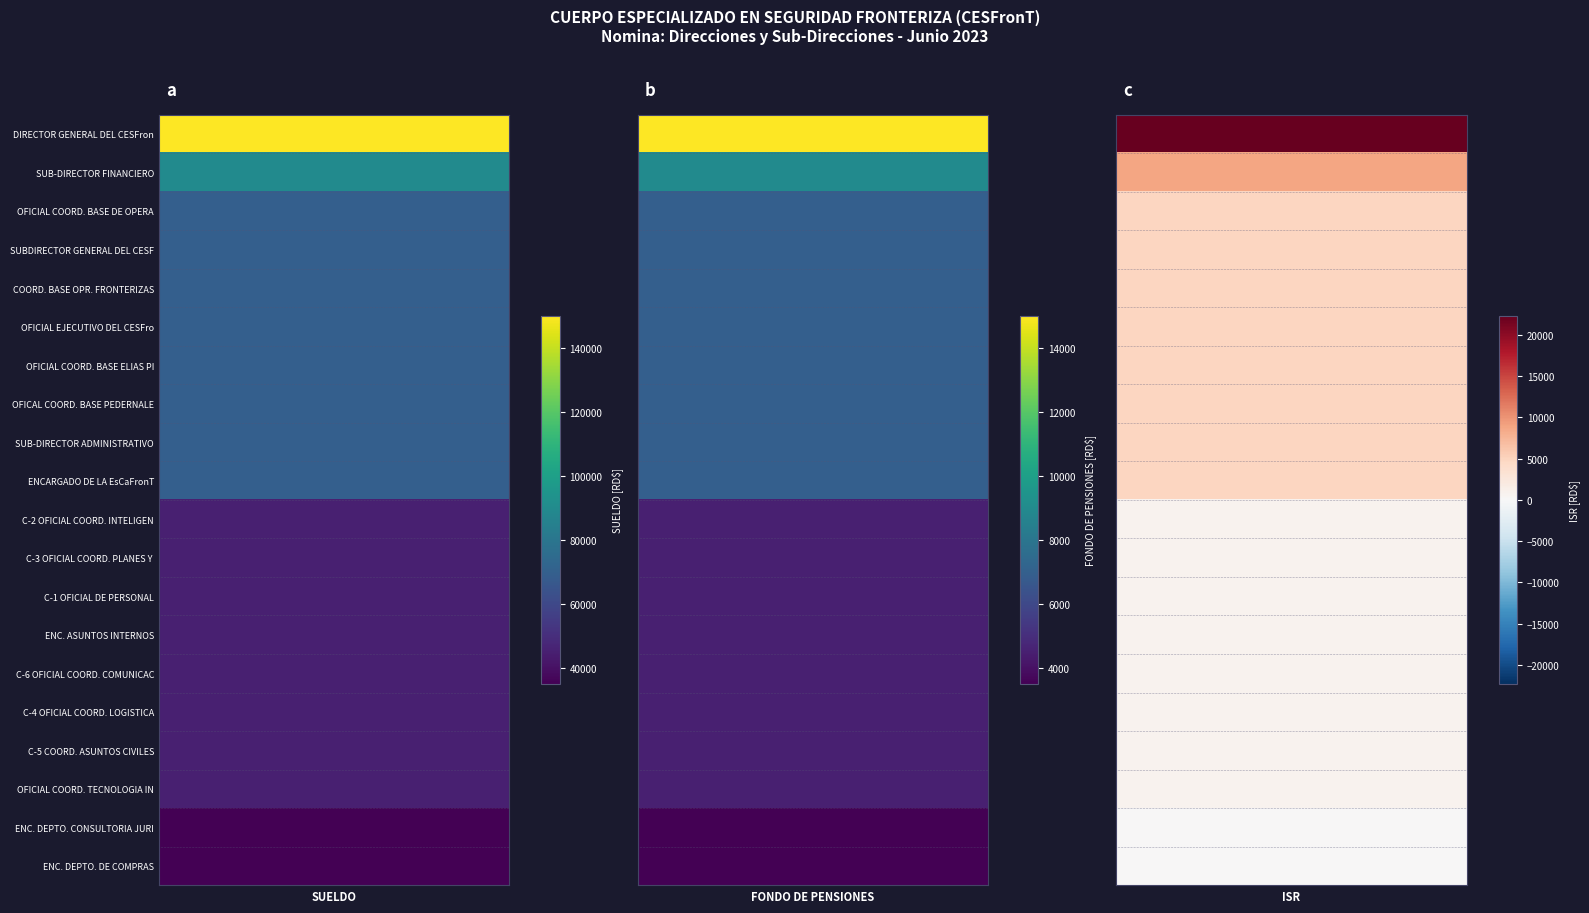

At how many categories does at least one series exceed 43066?

1